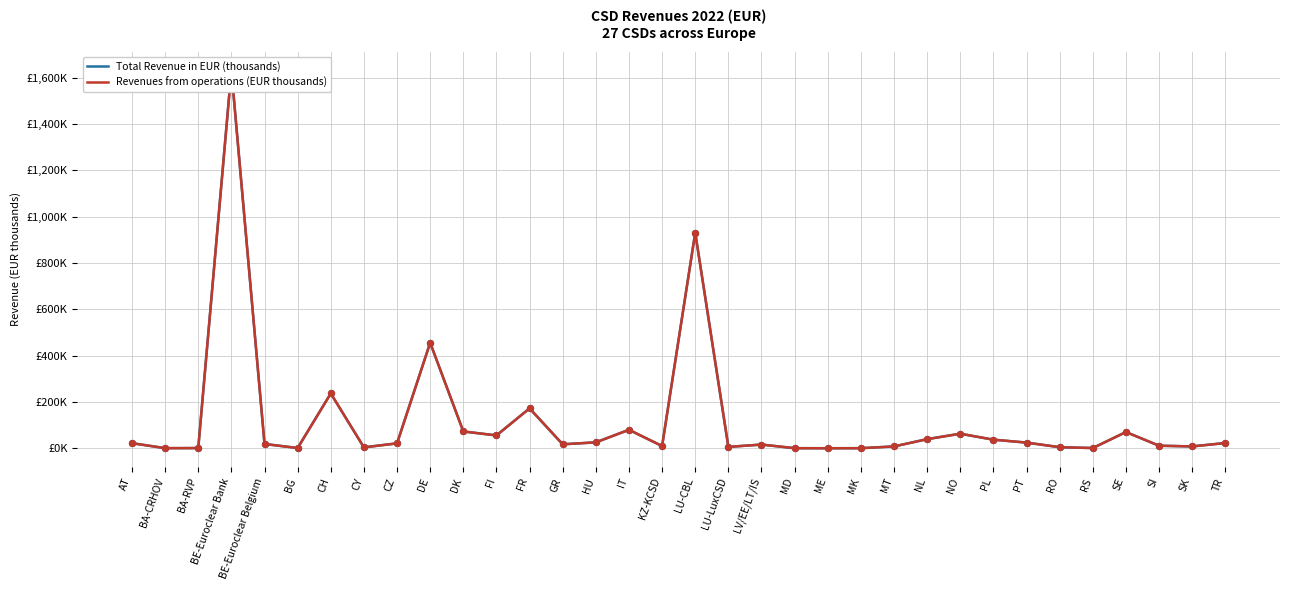

What is the total value across all series at AT?

44.9